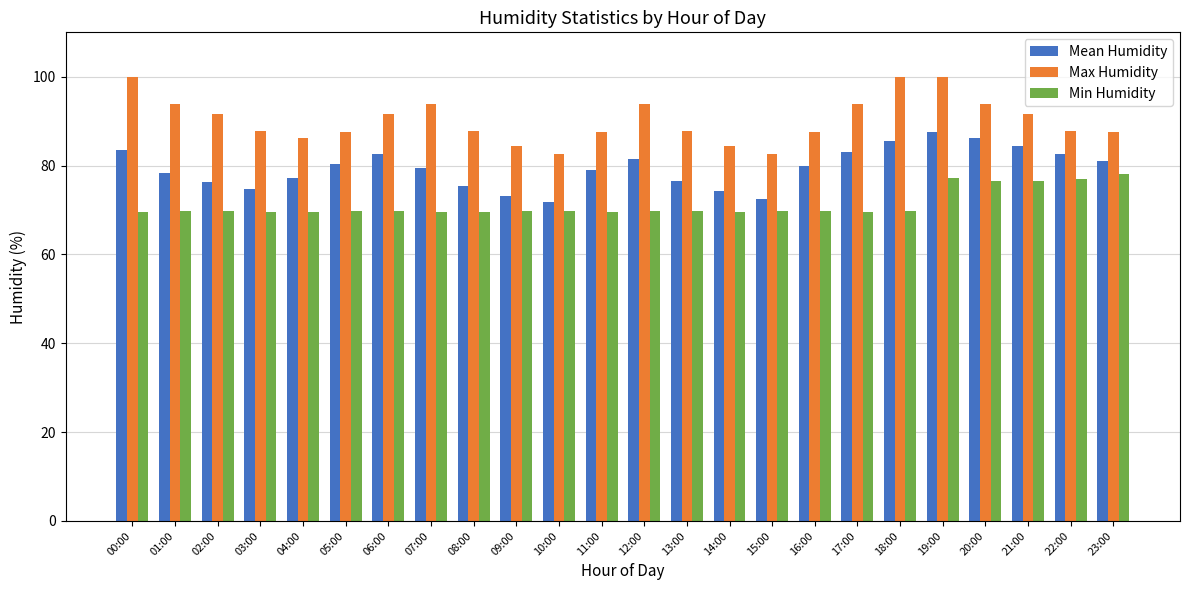

What is the greatest value displayed?

100.0